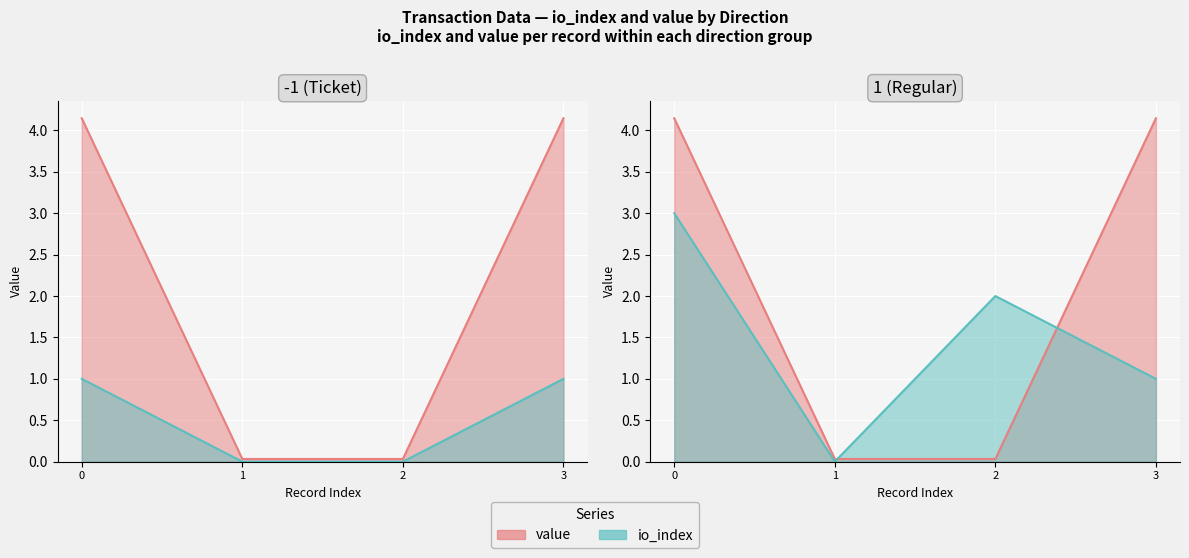

What is the difference between the maximum and minimum values in the io_index series?

3.0